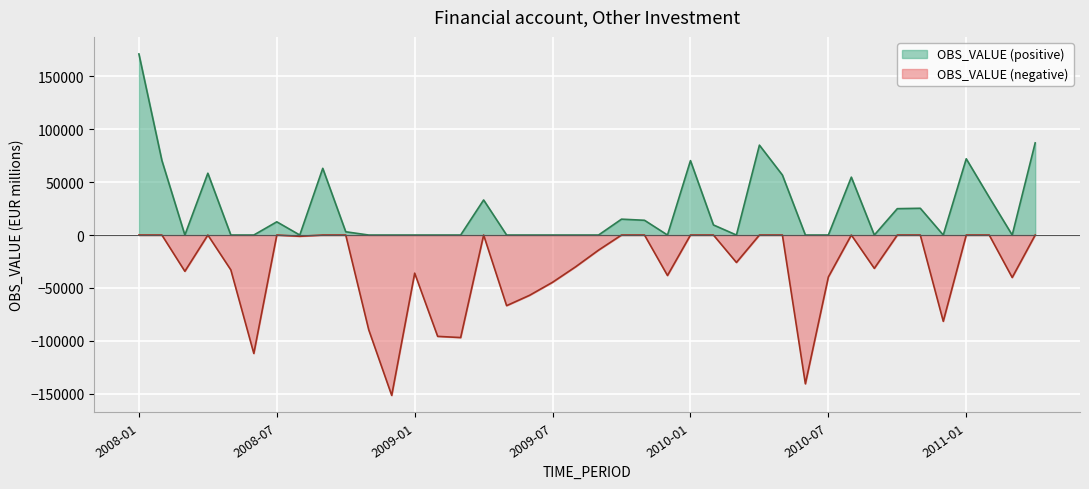

What is the greatest value displayed?

171086.4